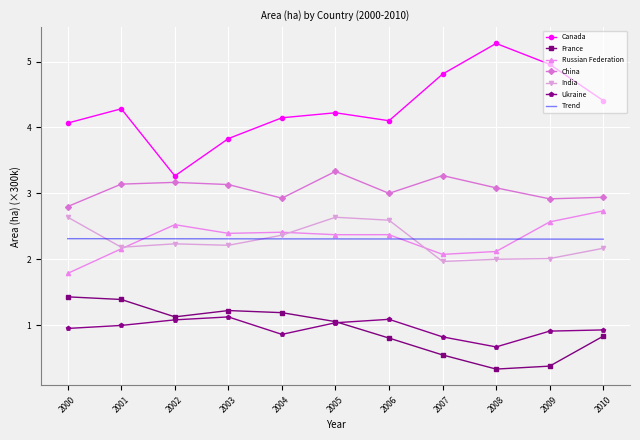

True or false: Russian Federation has a value of 2.4 at 2004.

True